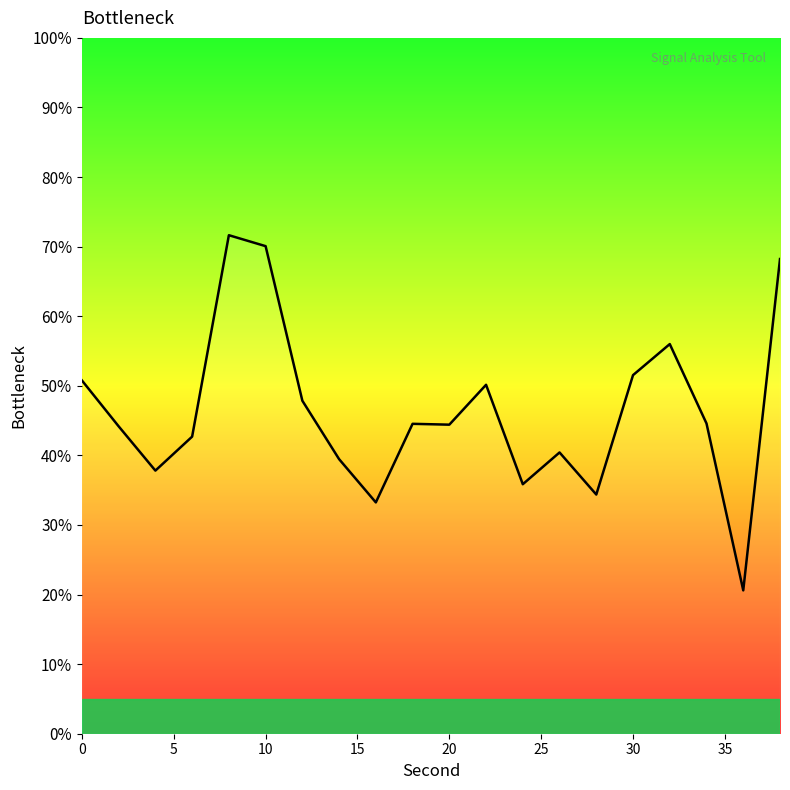

What is the greatest value displayed?

71.6